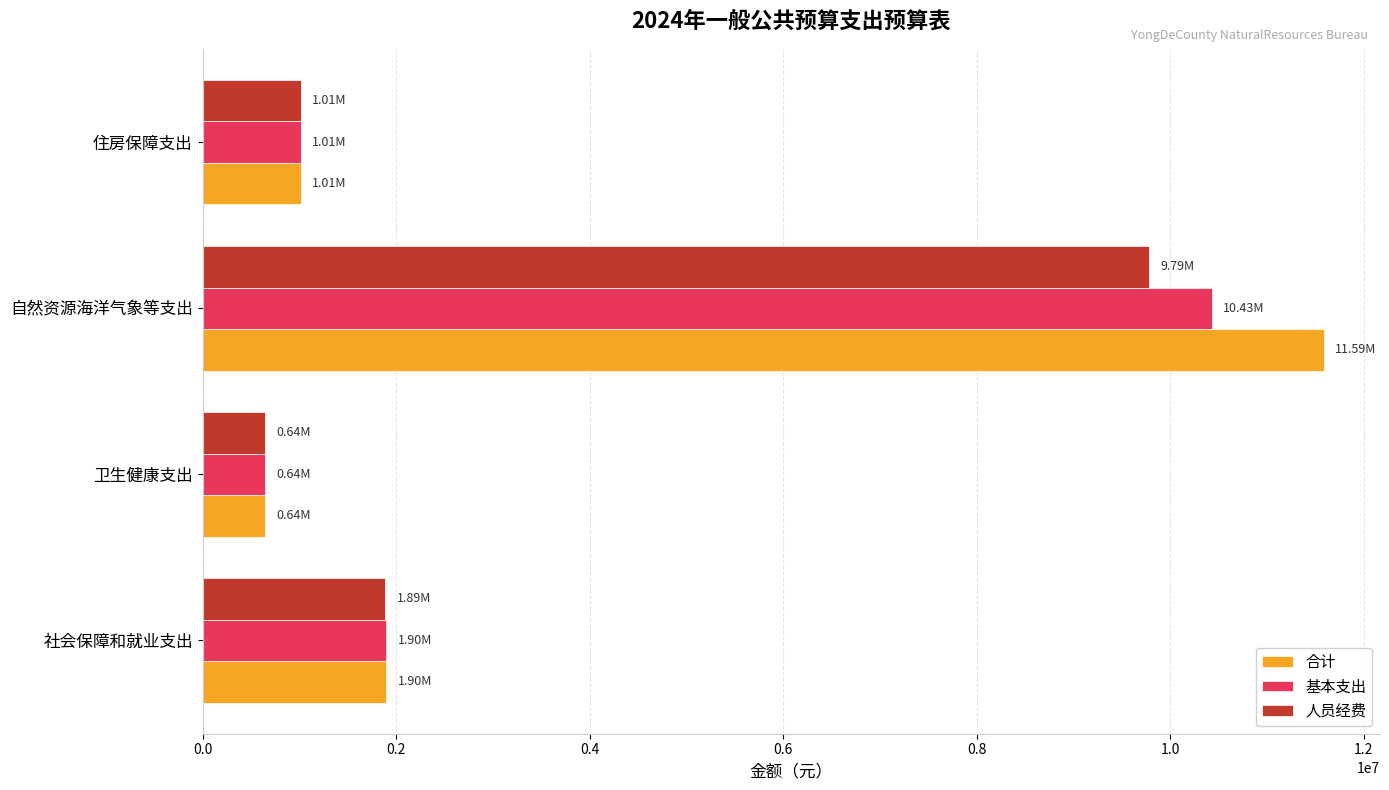

What are all the series names shown in the legend?

合计, 基本支出, 人员经费